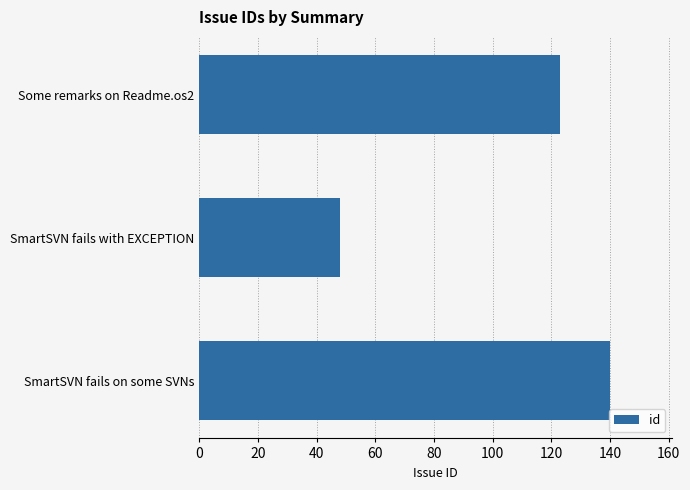

Are the bars horizontal?

Yes